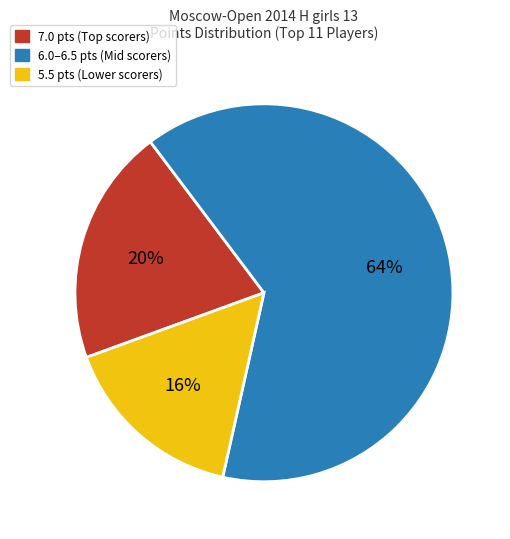

Does any single category account for the majority?

Yes